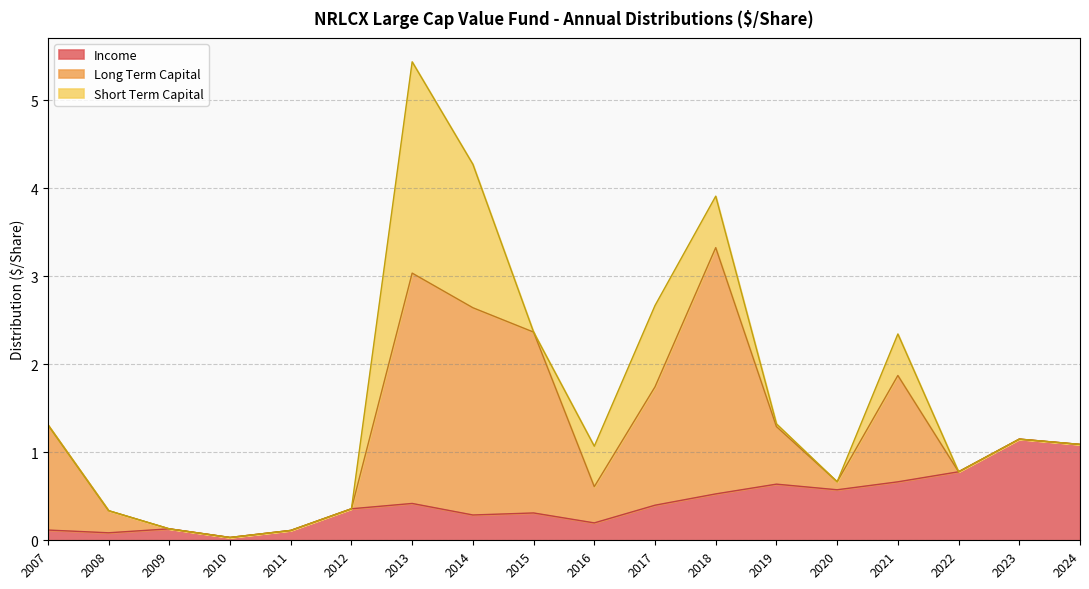

Rank the categories by Short Term Capital value from lowest to highest.

2024, 2023, 2022, 2020, 2015, 2012, 2011, 2010, 2009, 2008, 2007, 2019, 2016, 2021, 2018, 2017, 2014, 2013